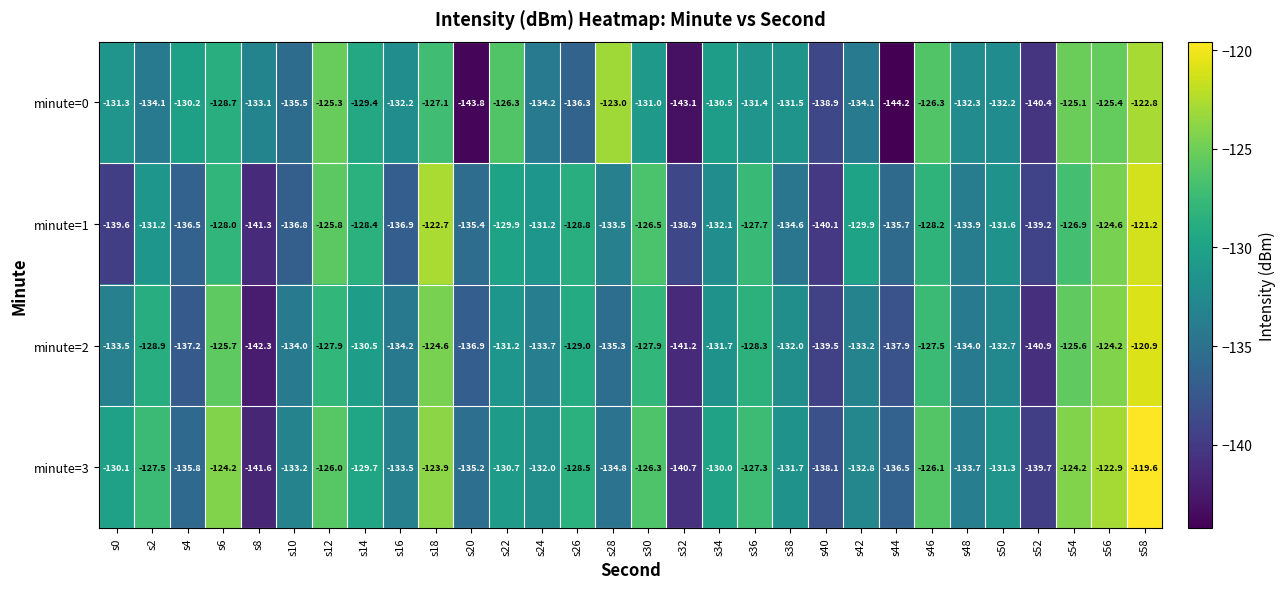

What is the difference between the minute=2 values at s10 and s44?

3.9